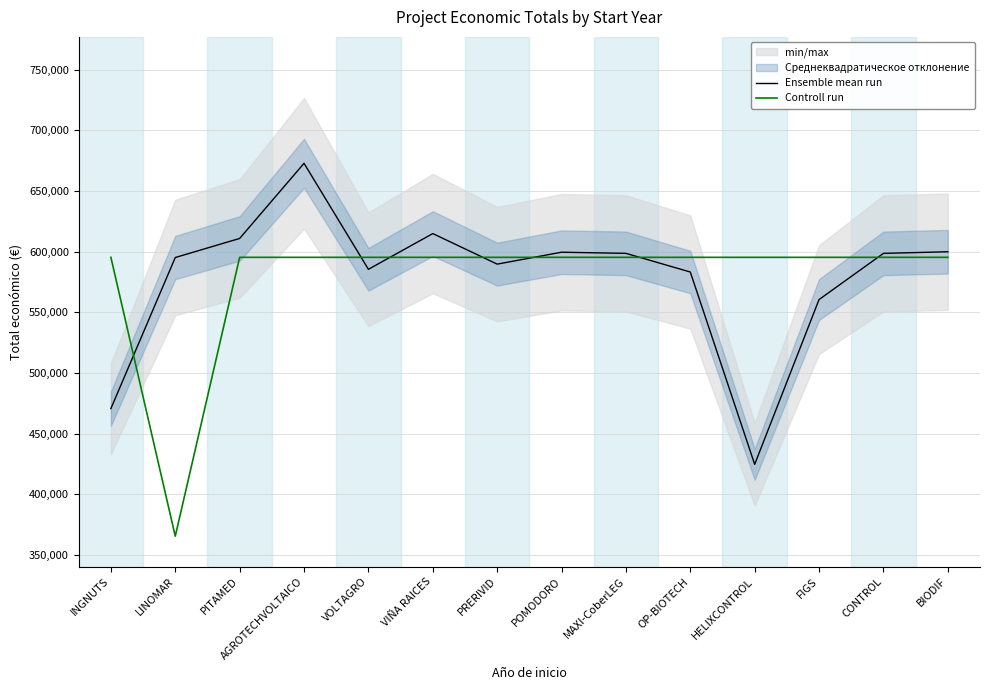

Read the Ensemble mean run value at CONTROL.

598597.0